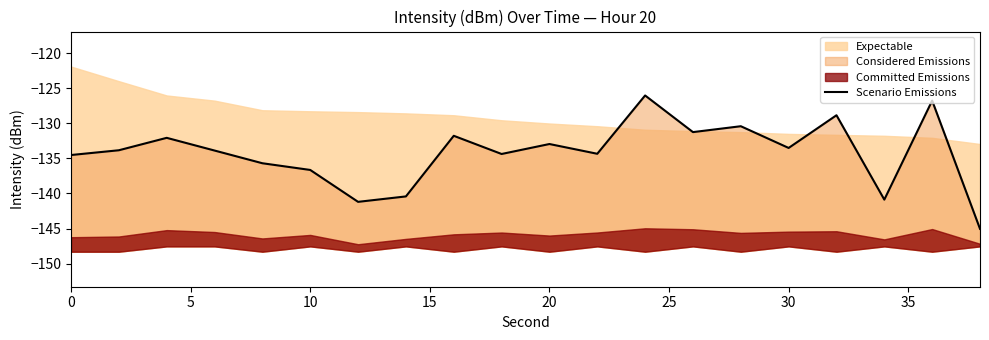

How many points are higher than both their immediate neighbors (excluding endpoints)?

7